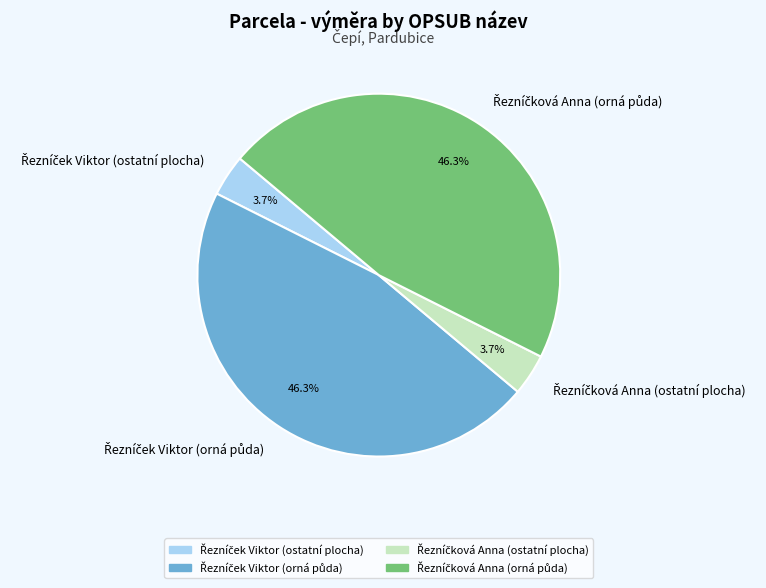

To the nearest percent, what is the average slice percentage?

25%